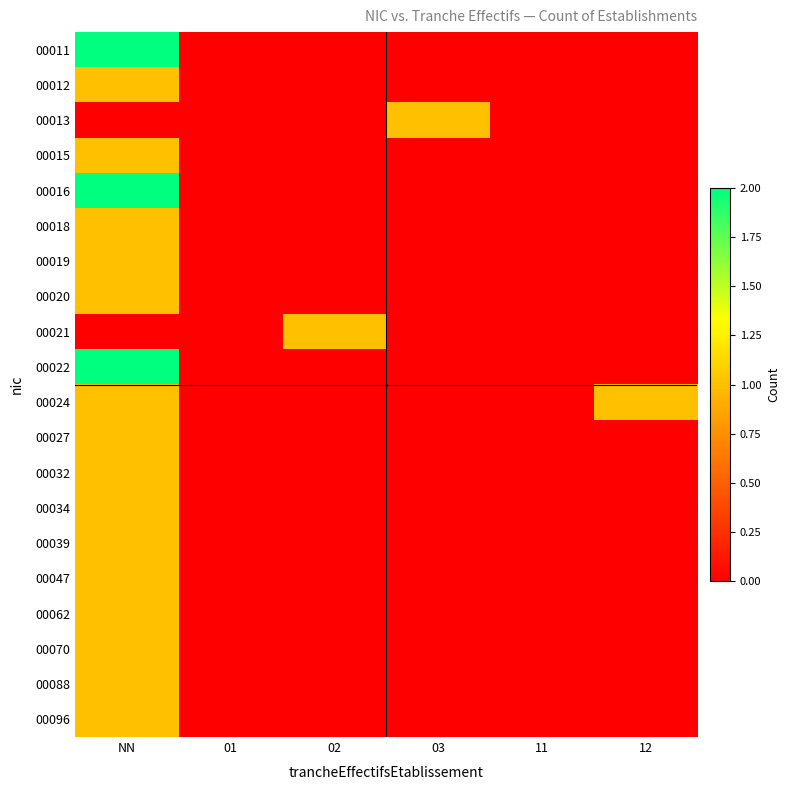

What is the maximum value shown in the chart?

2